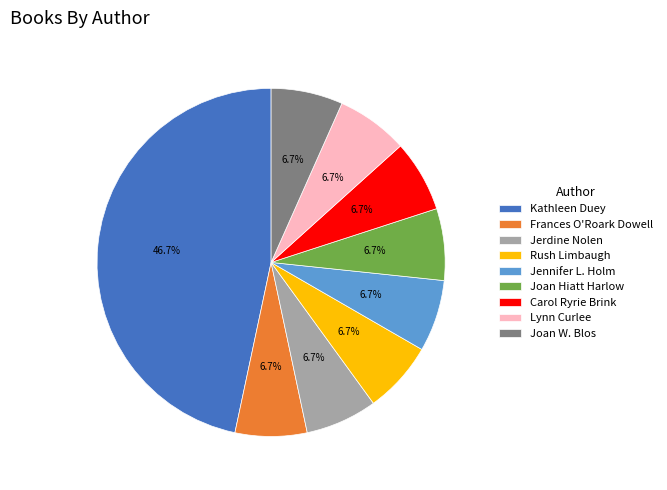

Does Joan Hiatt Harlow account for over 50% of the chart?

No